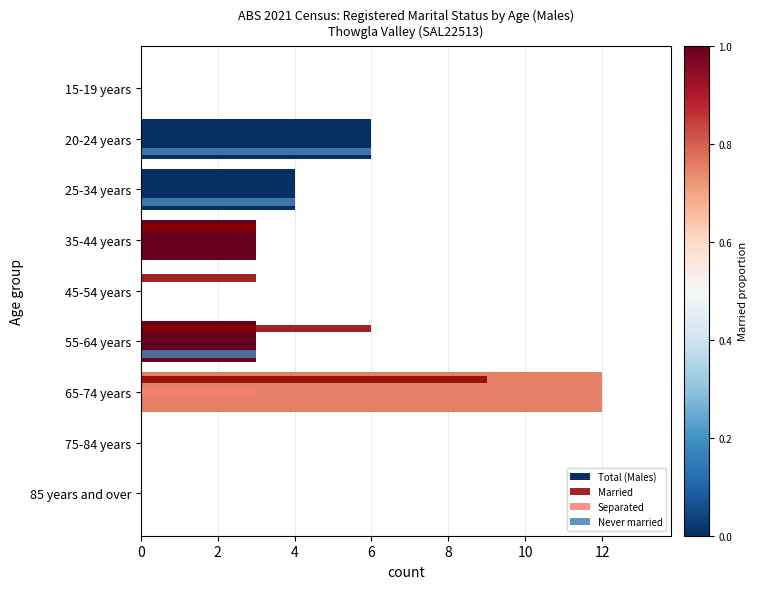

Which series changed the most between 45-54 years and 65-74 years?

Total (Males)